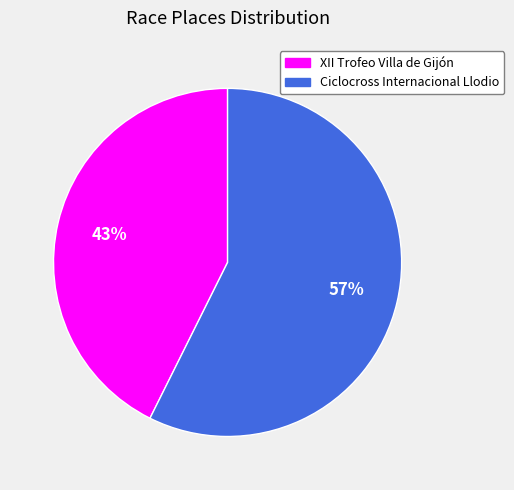

What percentage is the Ciclocross Internacional Llodio slice, to the nearest percent?

57%